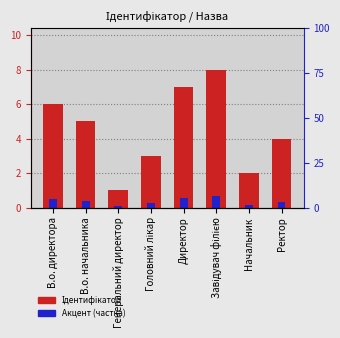

What is the sum of the Ідентифікатор values at Завідувач філією and В.о. директора?

14.0